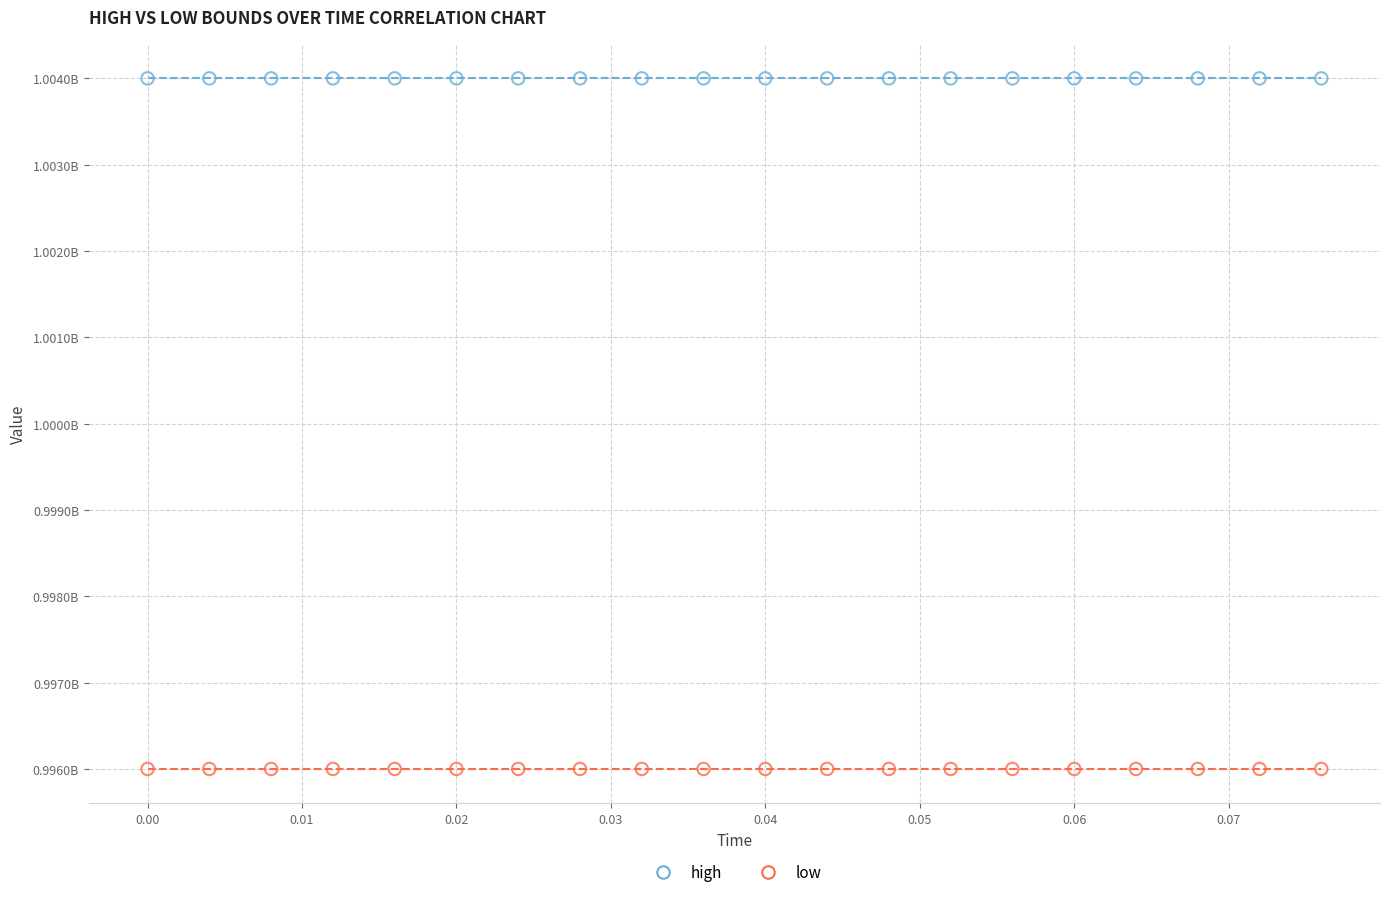

What are all the series names shown in the legend?

high, low